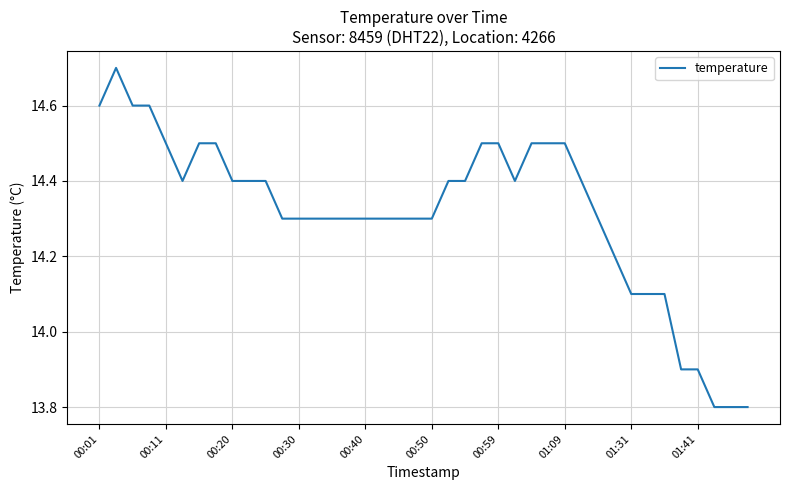

What is the difference between the maximum and minimum values?

0.9